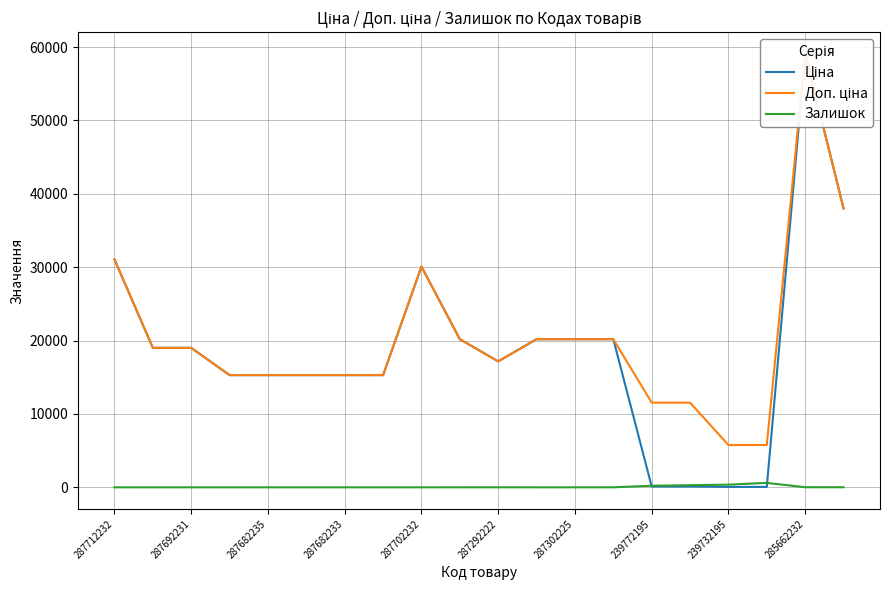

What is the maximum value for Доп. ціна?

59075.7